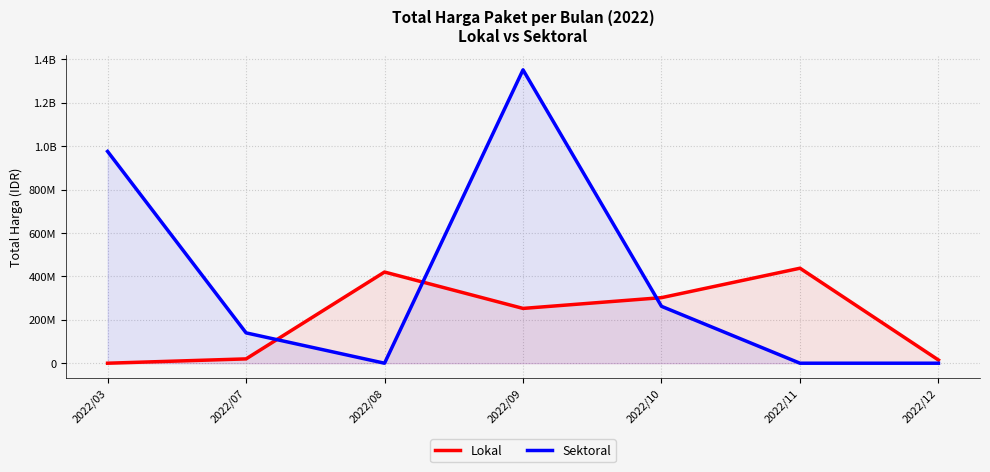

How many series are shown in this chart?

2